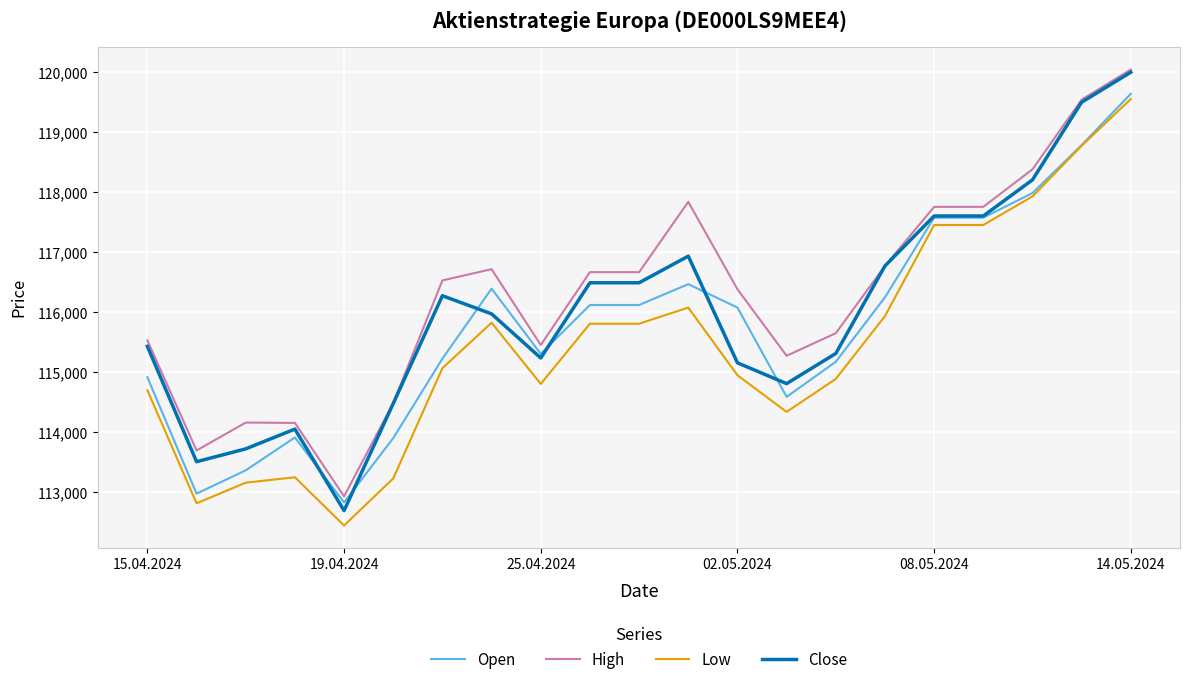

What is the maximum value for Open?

119640